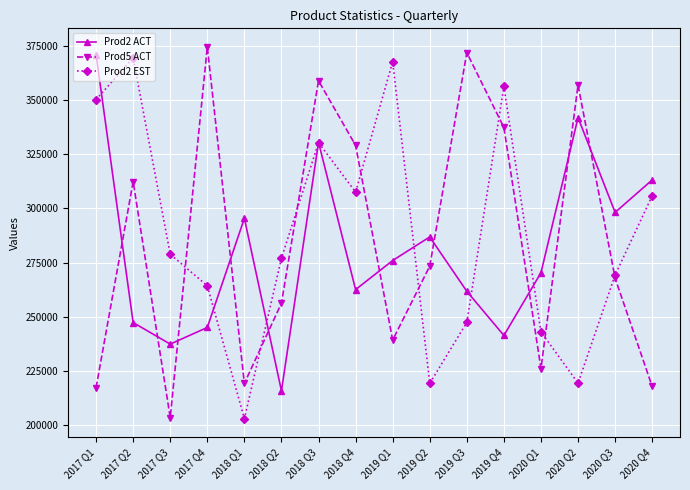

Which series ends up on top after the final intersection of Prod2 ACT and Prod5 ACT?

Prod2 ACT